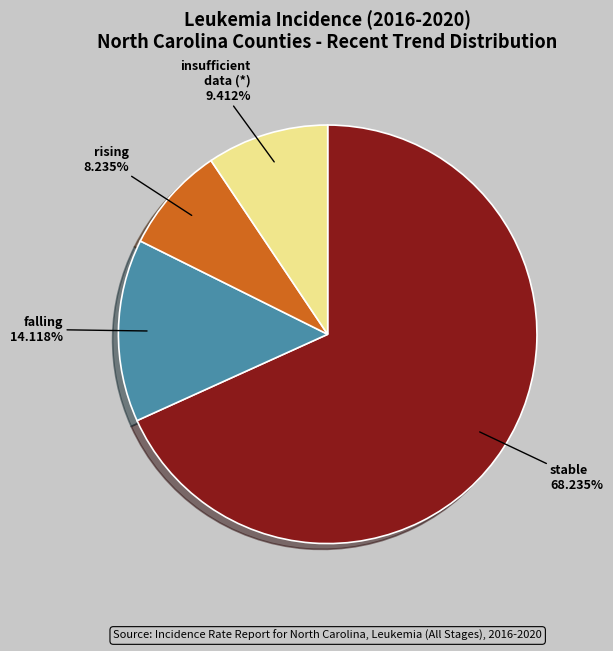

Is there any slice that represents more than half of the pie?

Yes